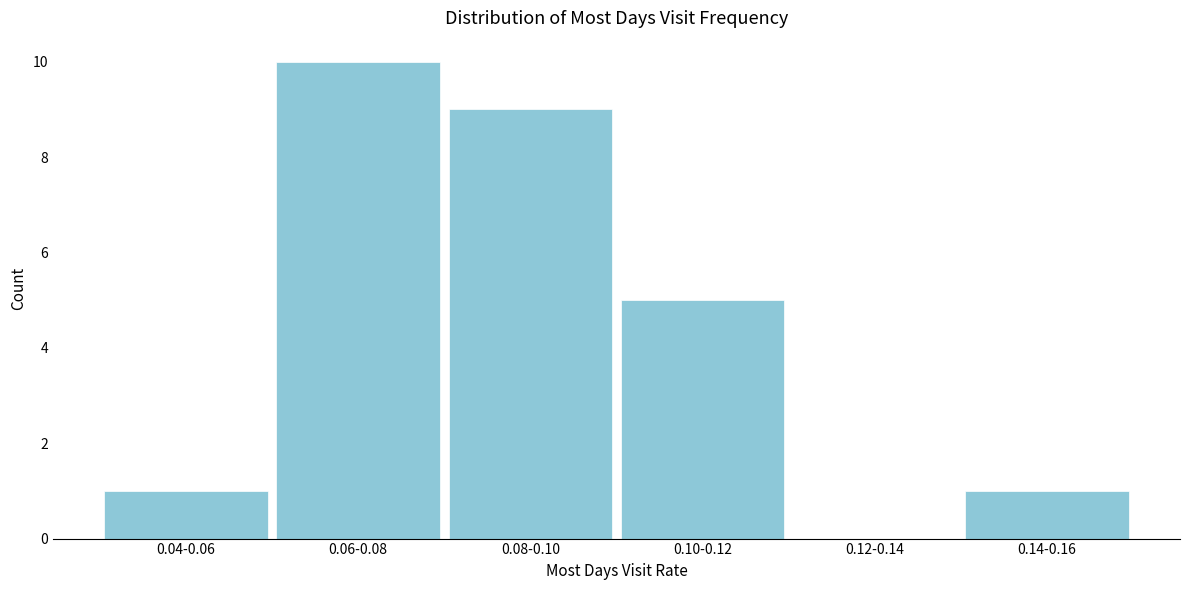

Reading left to right, what are all the values shown in this chart?

0.04-0.06=1	0.06-0.08=10	0.08-0.10=9	0.10-0.12=5	0.12-0.14=0	0.14-0.16=1